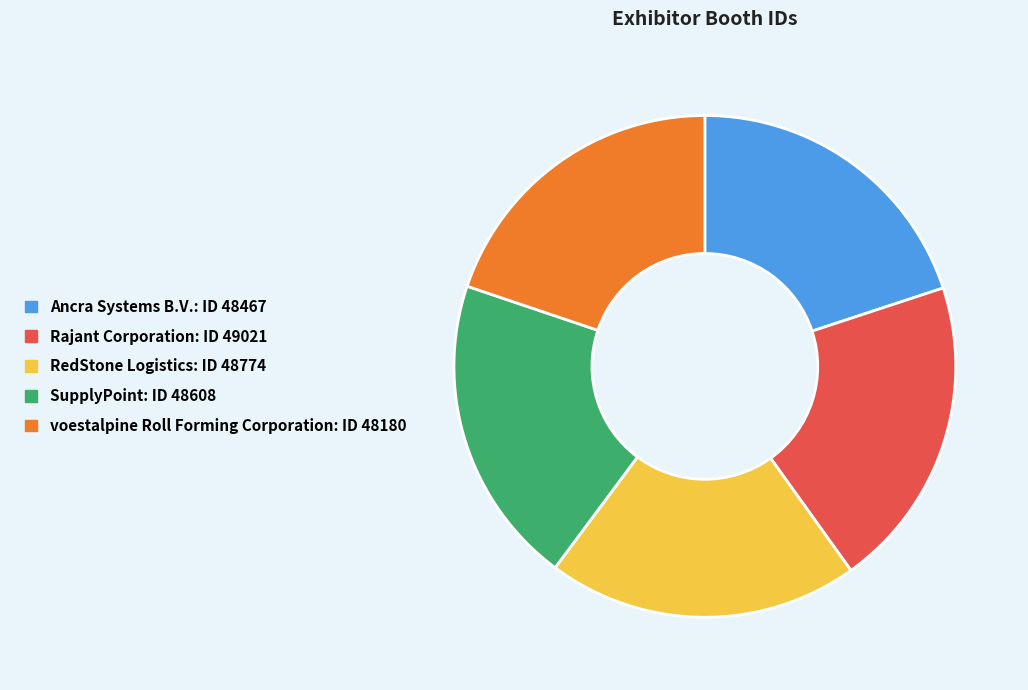

Approximately how many times larger is the value at SupplyPoint compared to RedStone Logistics?

1.0